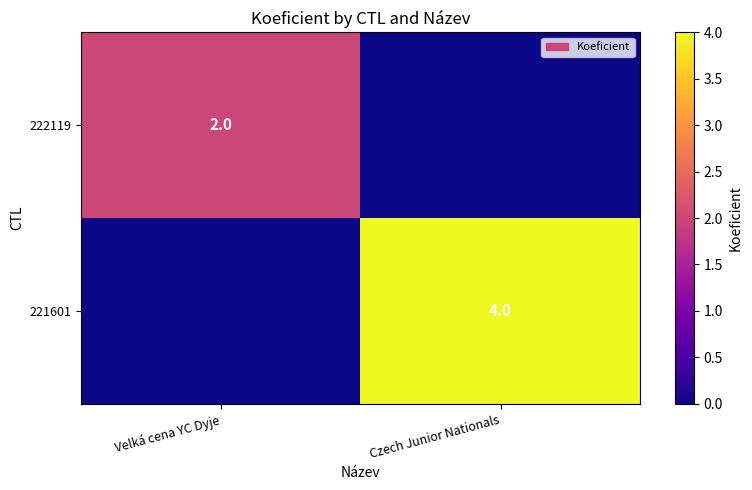

True or false: 221601 has a value of 1 at Czech Junior Nationals.

False